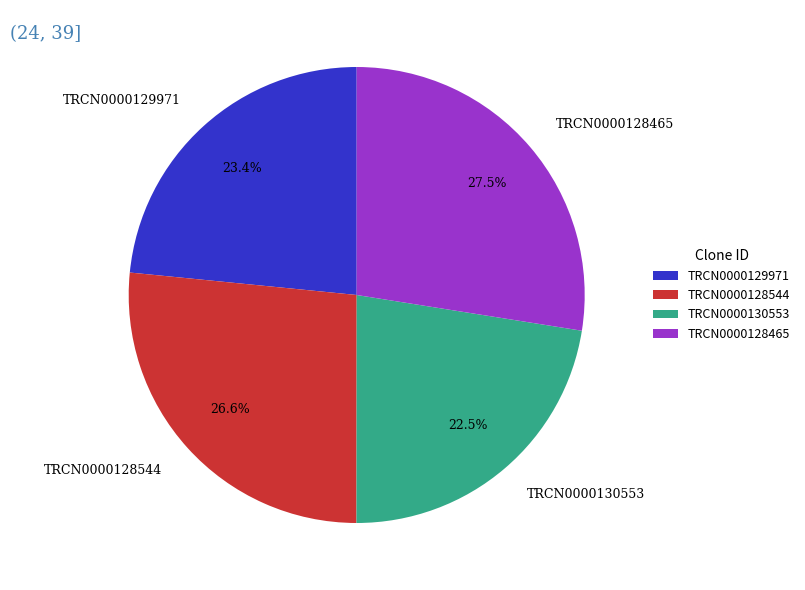

How many segments does this pie chart have?

4